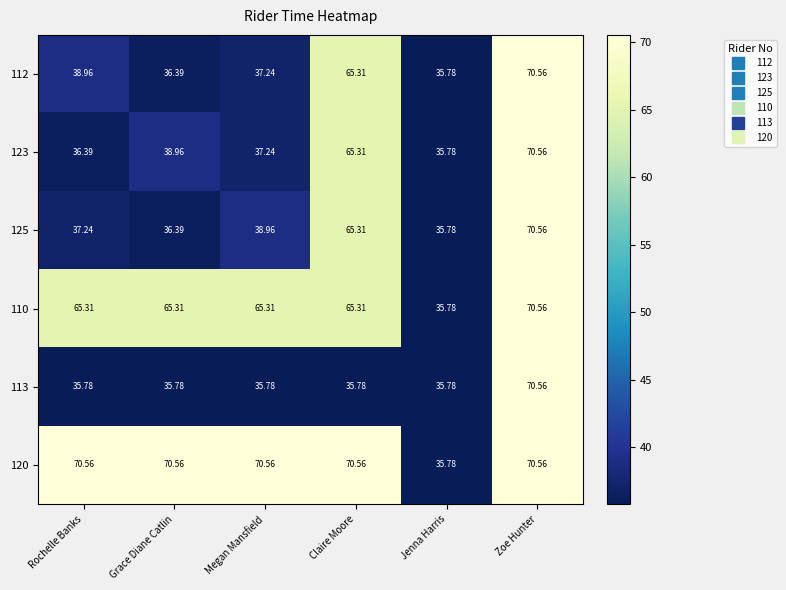

Is the value of 113 at Jenna Harris greater than the value of 123 at Grace Diane Catlin?

No